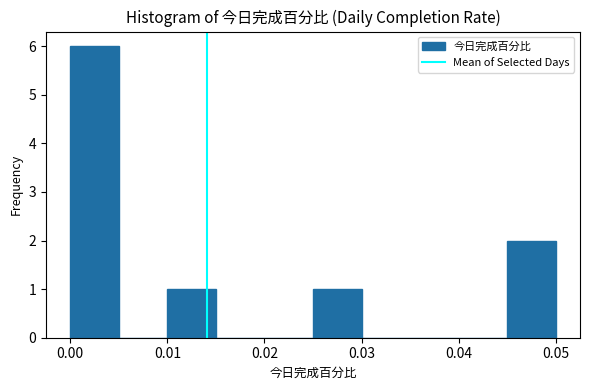

What is the height of the bar covering 0.045 to 0.050 on the x-axis? The values are not printed on the chart, so give them approximately, as read against the axis.

2